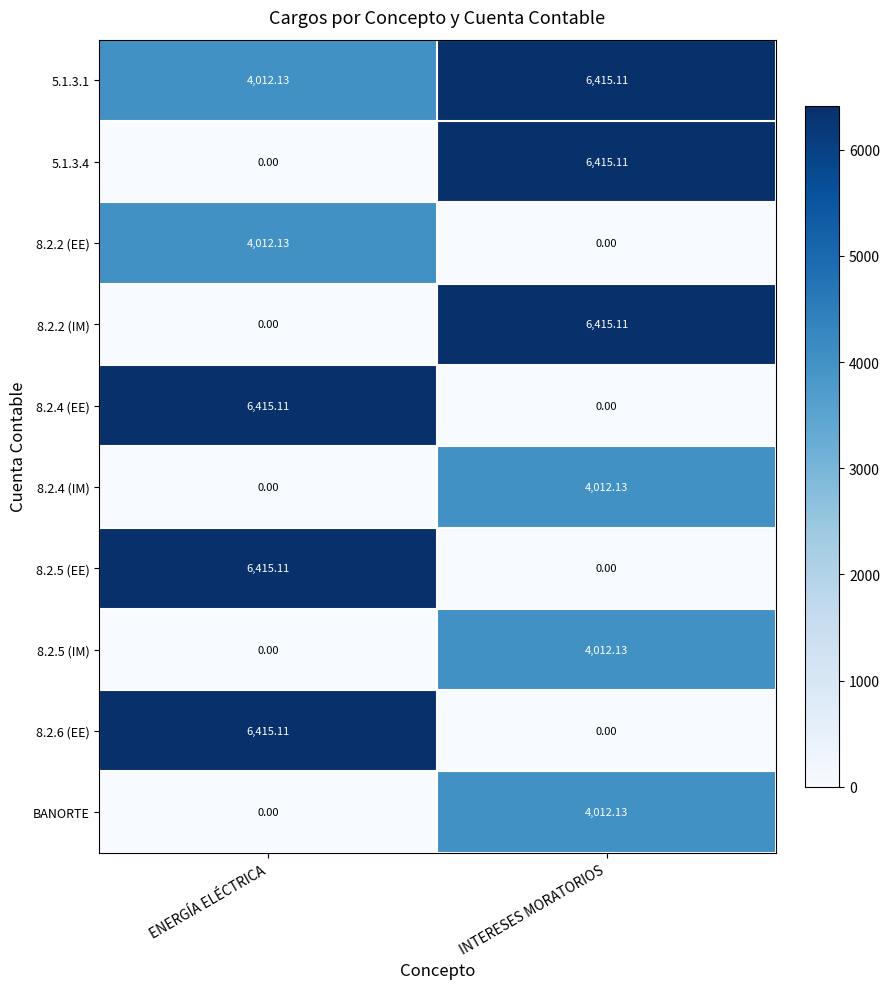

Rank the categories by 8.2.6 (EE) value from highest to lowest.

ENERGÍA ELÉCTRICA, INTERESES MORATORIOS